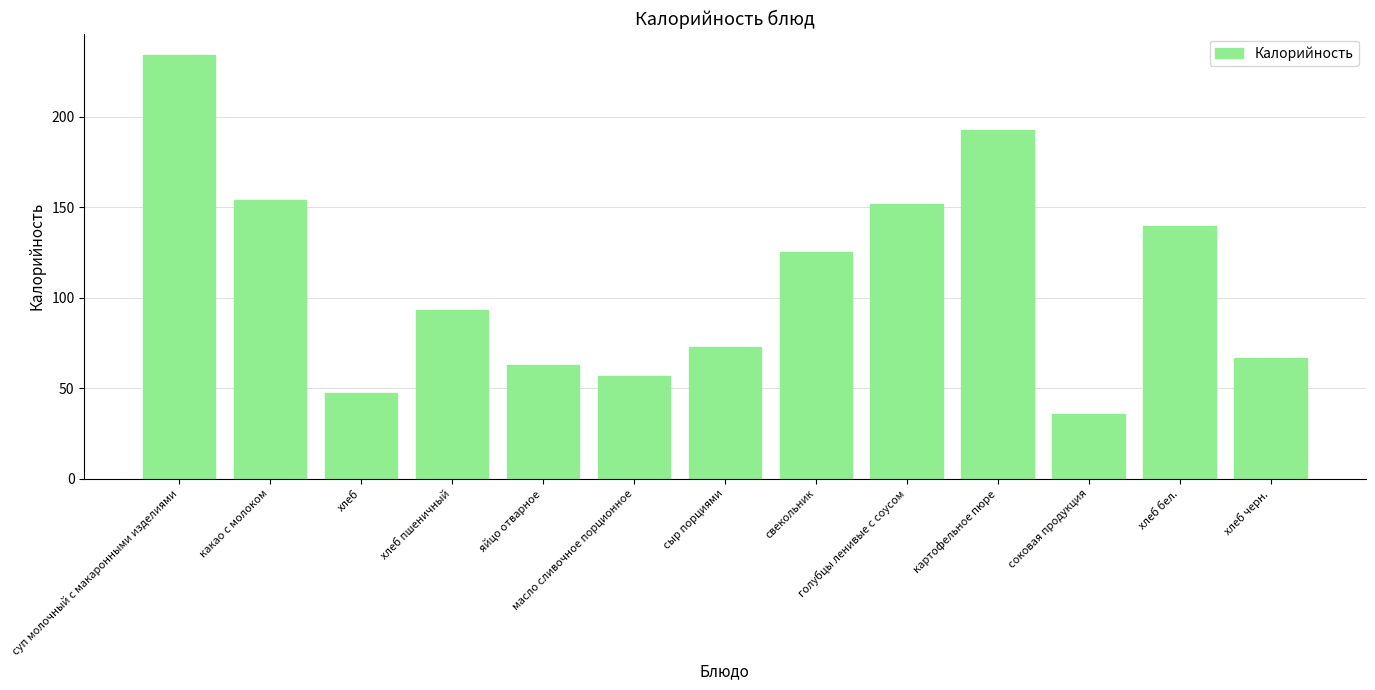

What is the change in value from какао с молоком to хлеб пшеничный?

-60.7